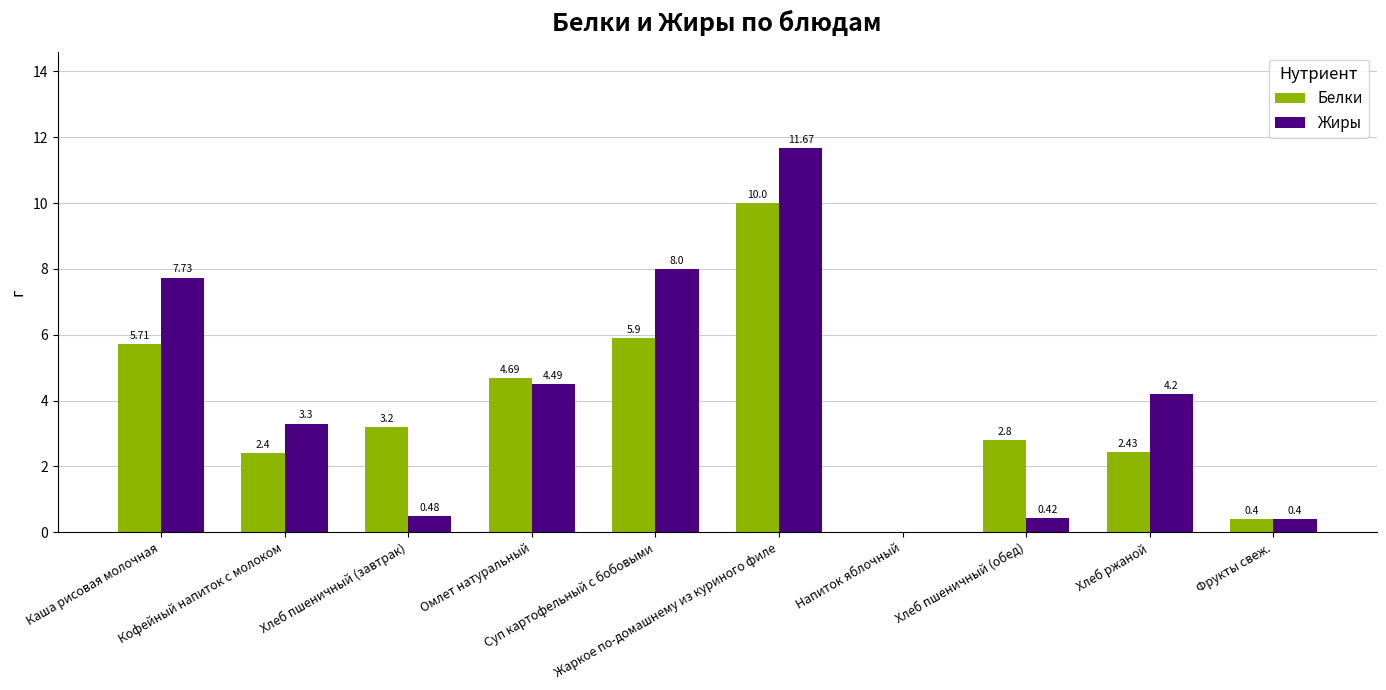

Does the chart contain stacked bars?

No